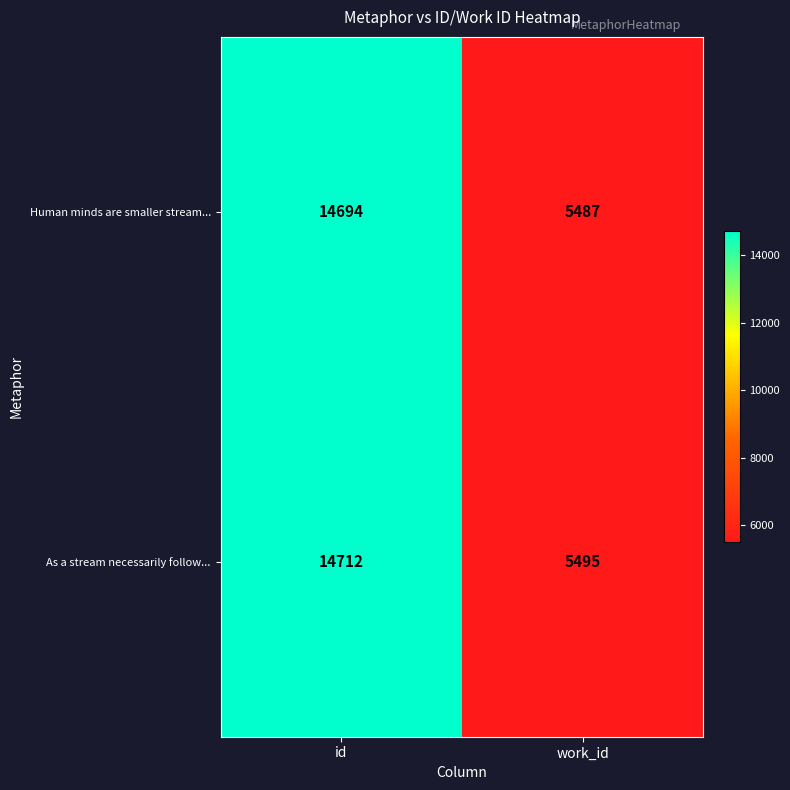

What is the sum of the As a stream necessarily follow... values at id and work_id?

20207